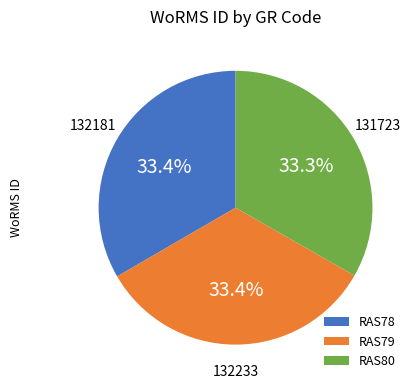

Does any single category account for the majority?

No